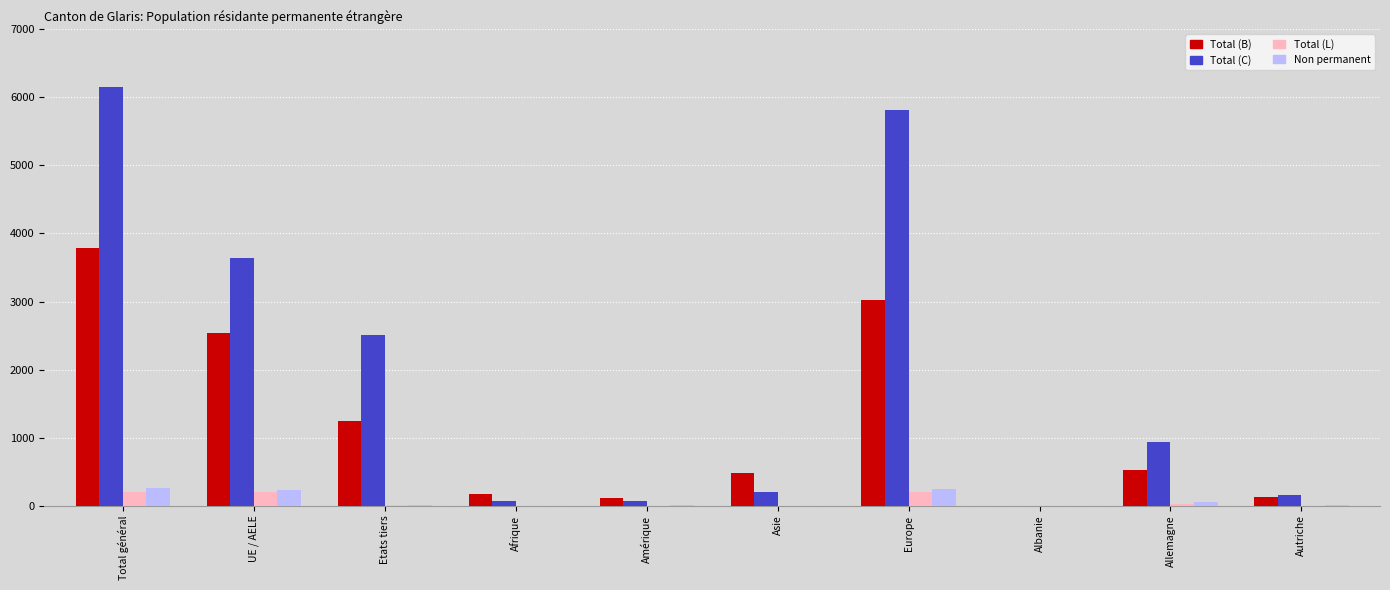

True or false: Total (C) has a value of 6150 at Total général.

True